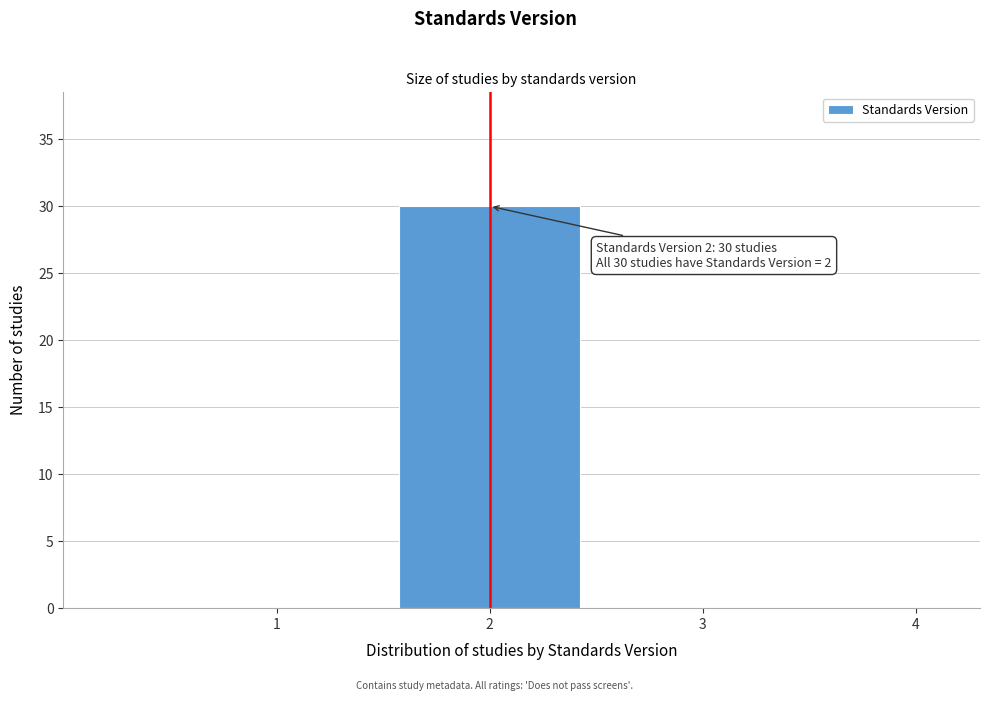

Reading left to right, list all the values displayed in this chart.

1=0	2=30	3=0	4=0